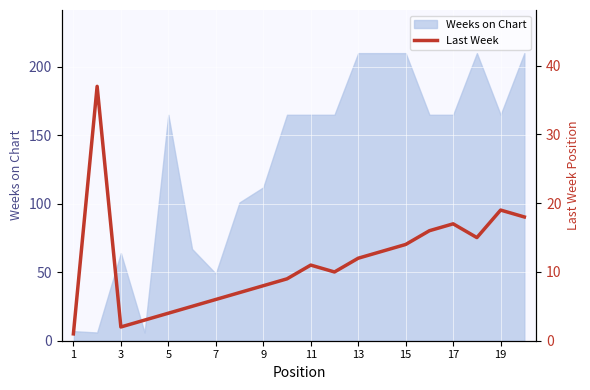

Reading right to left, extract all data points from this chart.

18	19	15	17	16	14	13	12	10	11	9	8	7	6	5	4	3	2	37	1